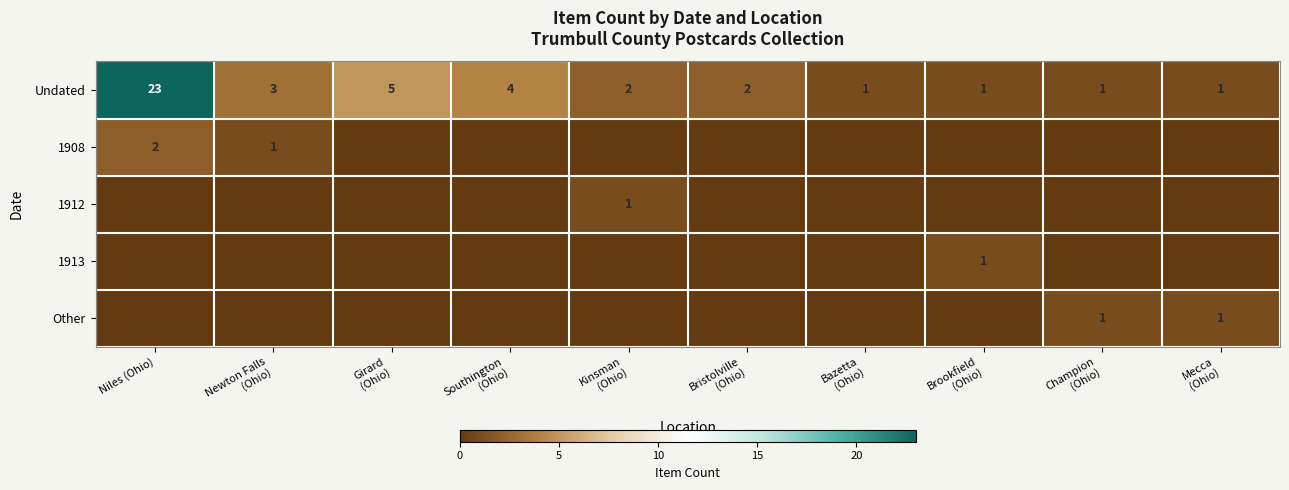

How many distinct data groups are displayed?

5